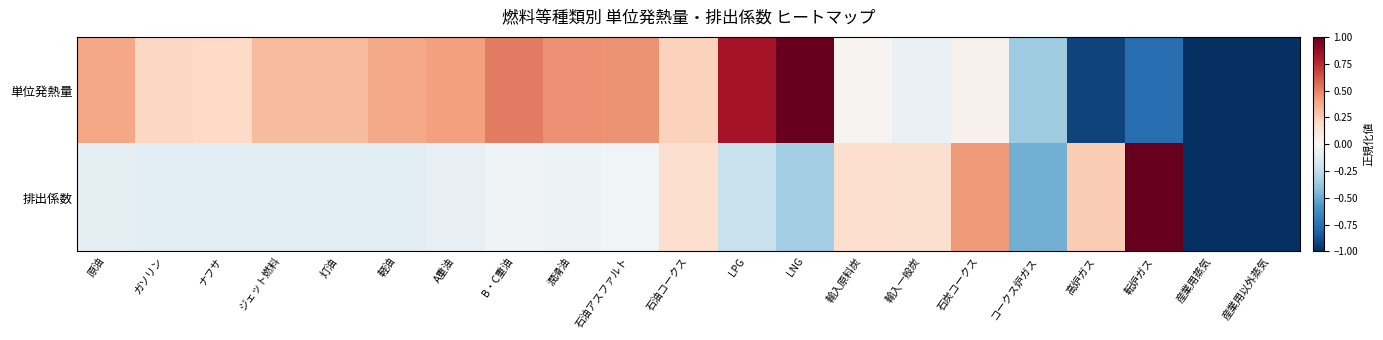

Rank the series at 高炉ガス from highest to lowest value.

排出係数, 単位発熱量